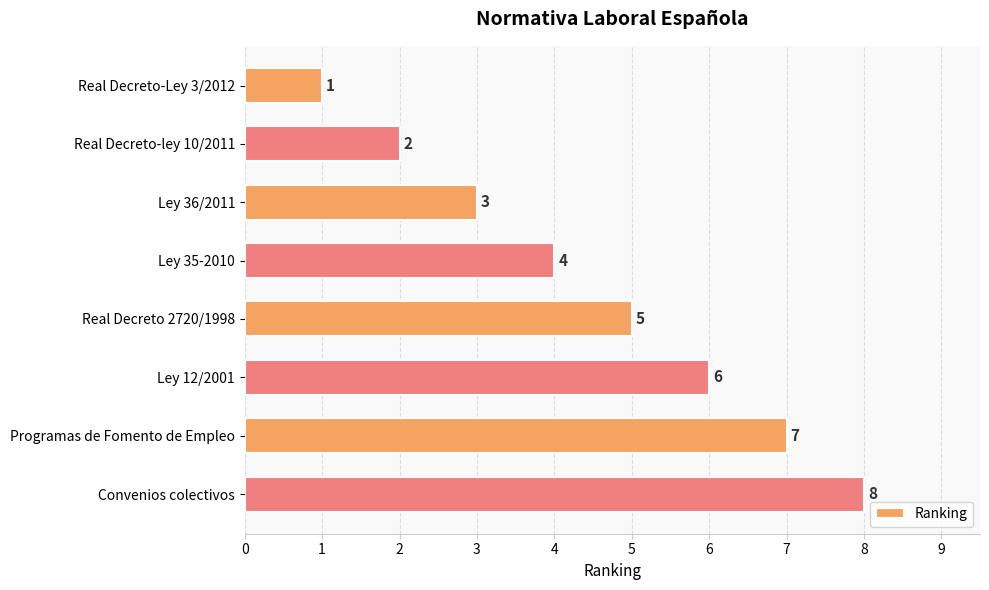

Read the value at Programas de Fomento de Empleo.

7